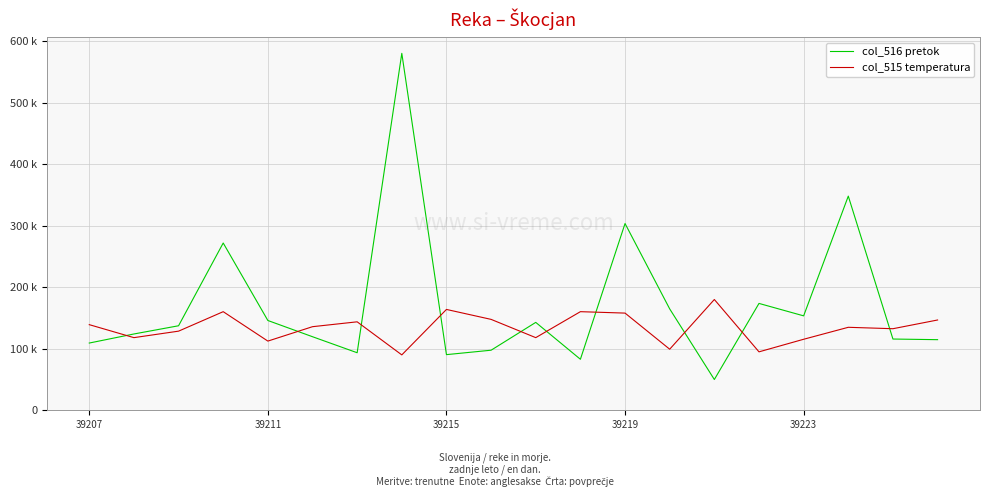

What is the difference between the maximum and second lowest values in the col_515 temperatura series?

85054.9